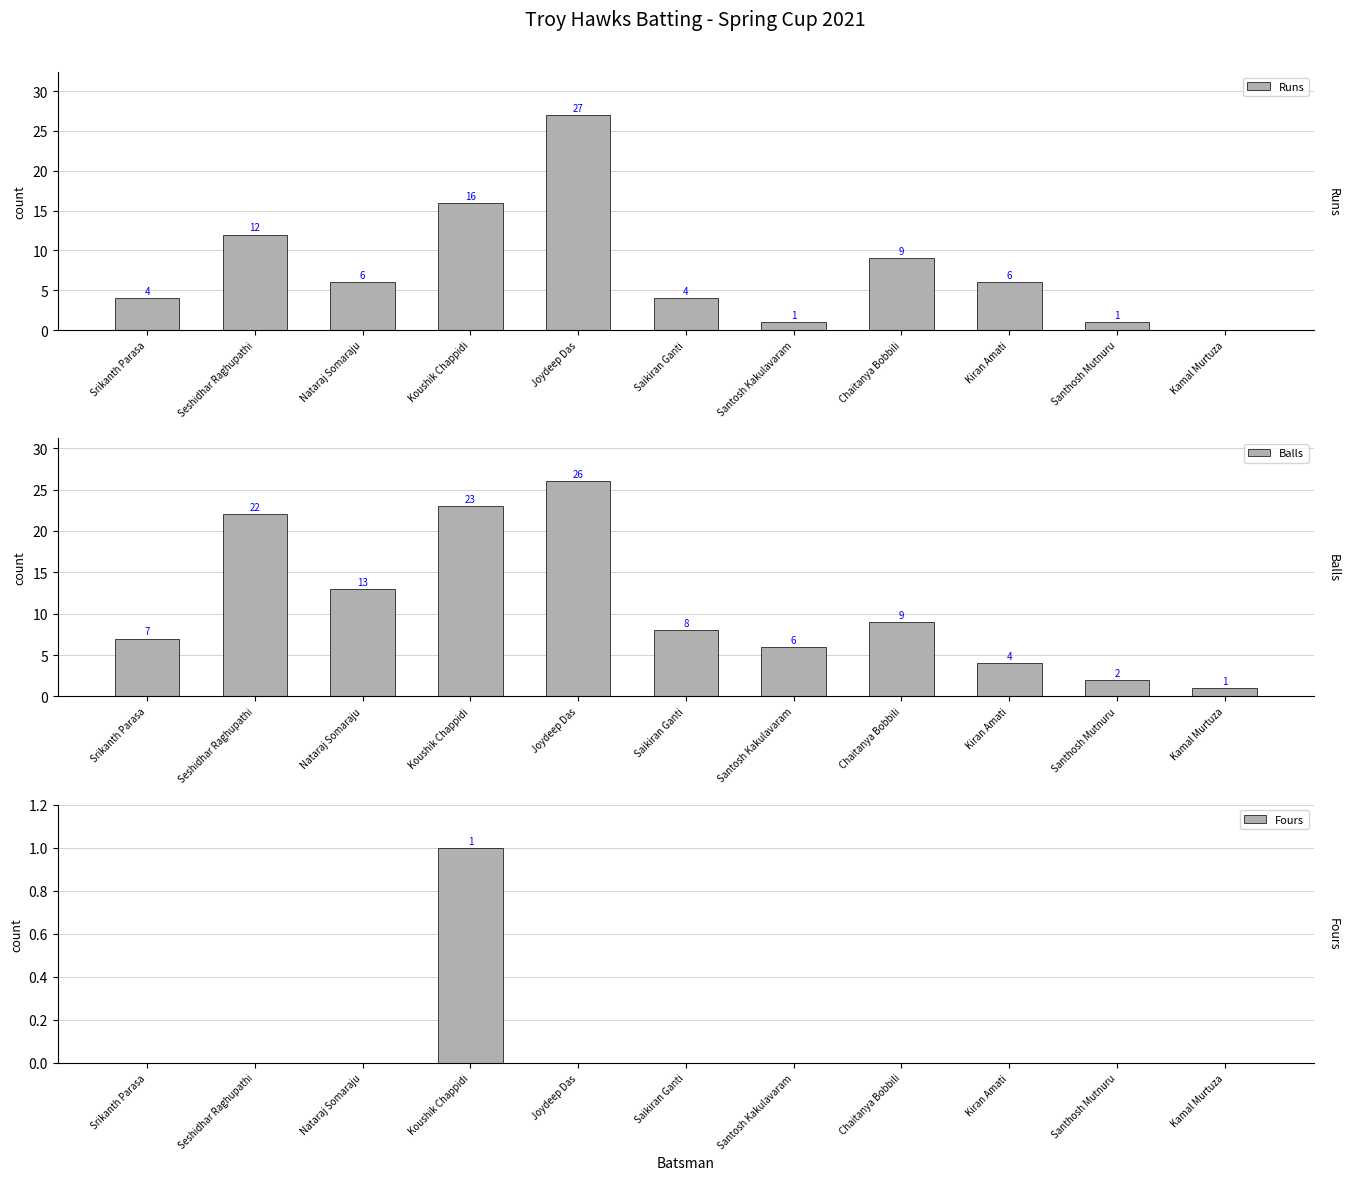

Rank the series by their average value, from highest to lowest.

Balls, Runs, Fours